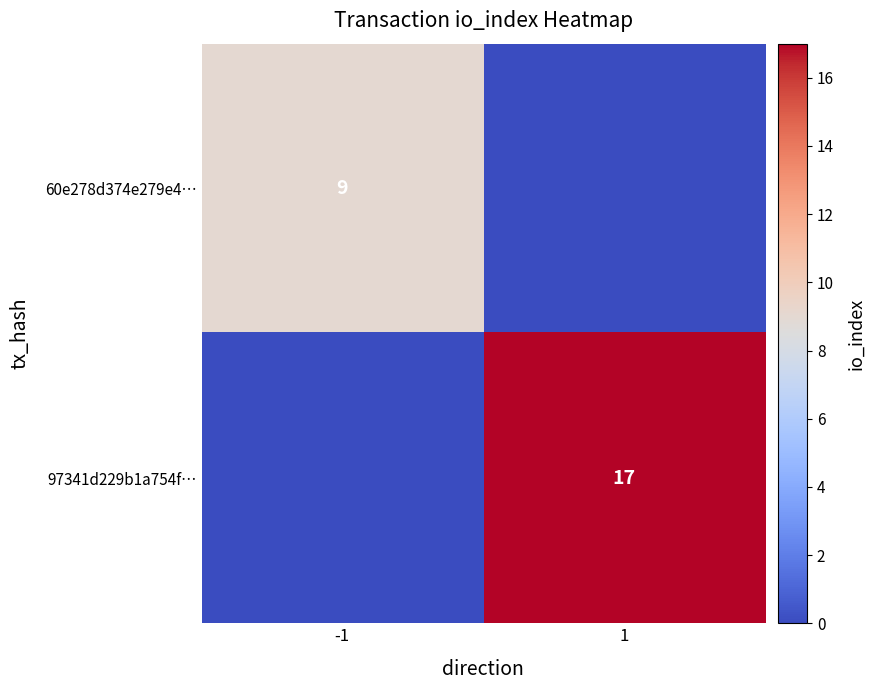

How many distinct data groups are displayed?

2